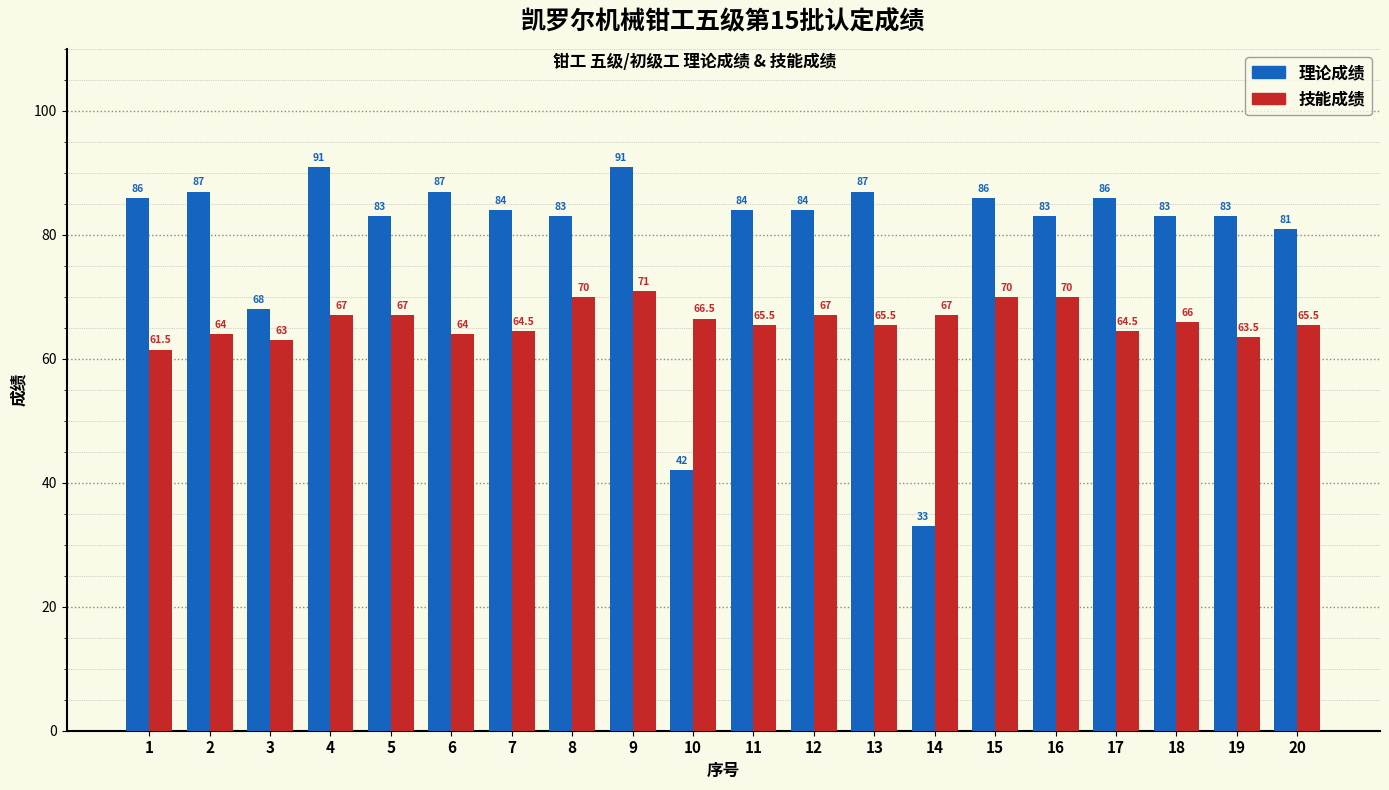

How many bars are there in each group?

2